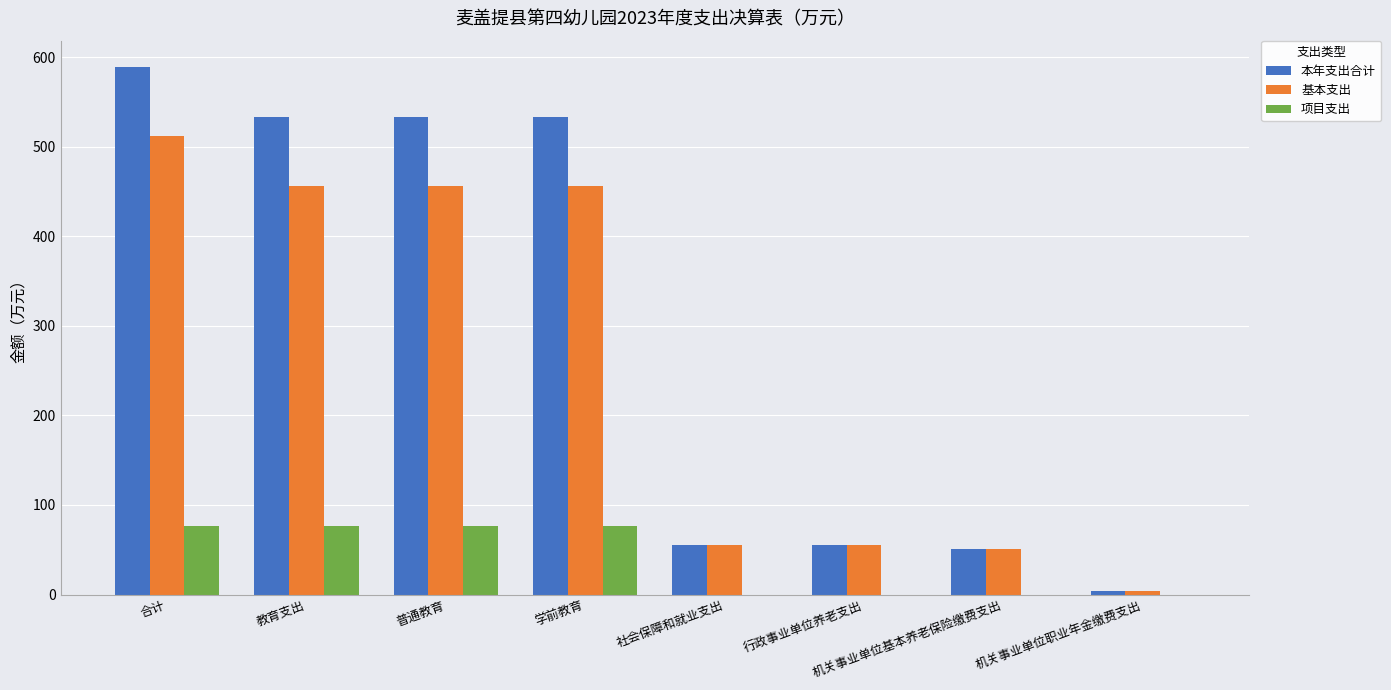

What is the sum of all 项目支出 values?

307.7